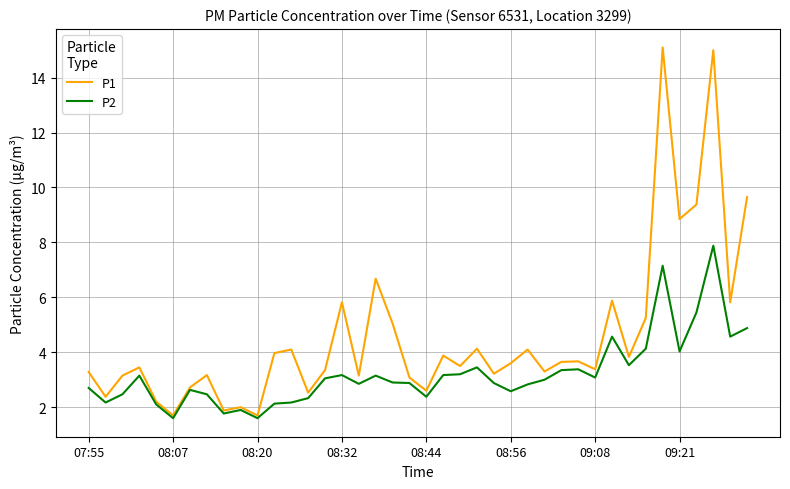

Rank the series by their average value, from lowest to highest.

P2, P1